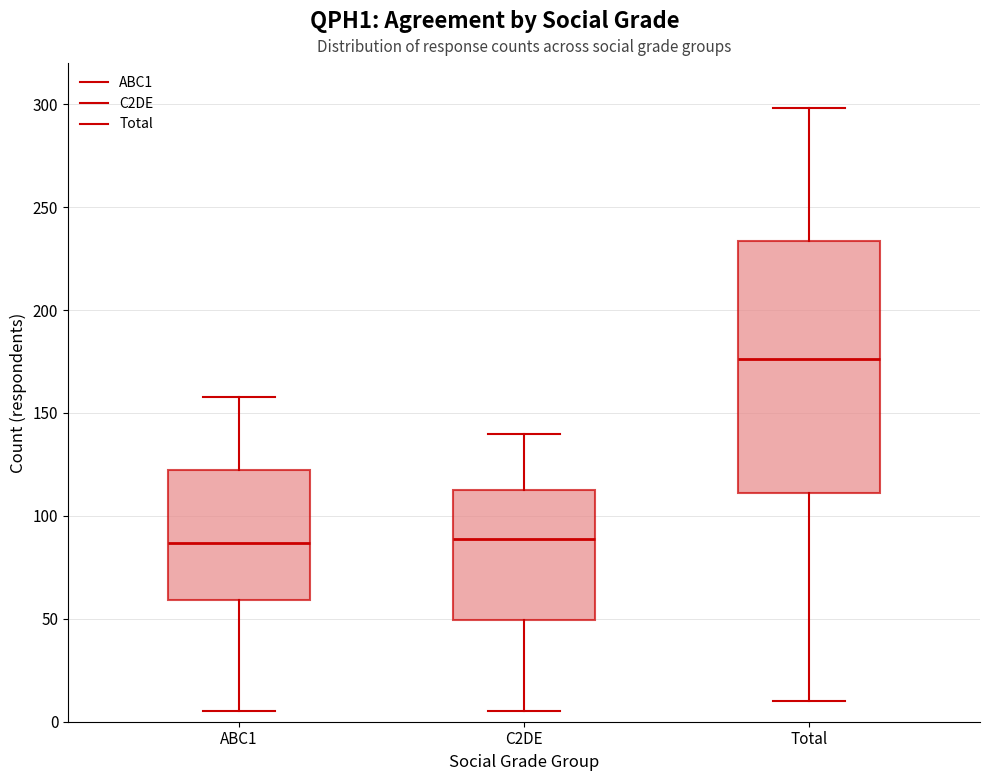

Comparing the boxes themselves (not the whiskers), which one is the tallest?

Total